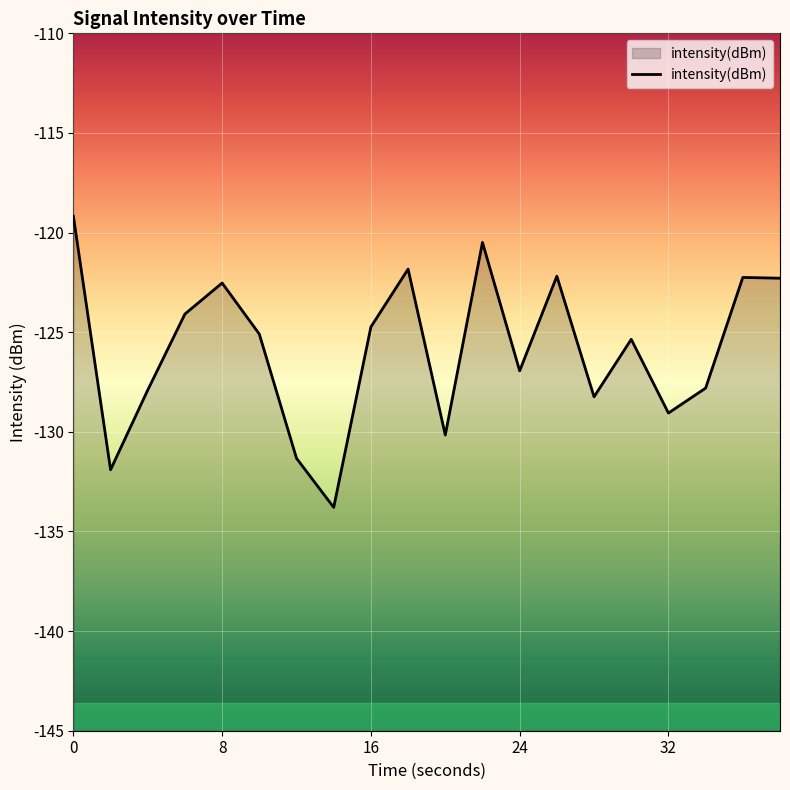

What is the average value?

-125.9